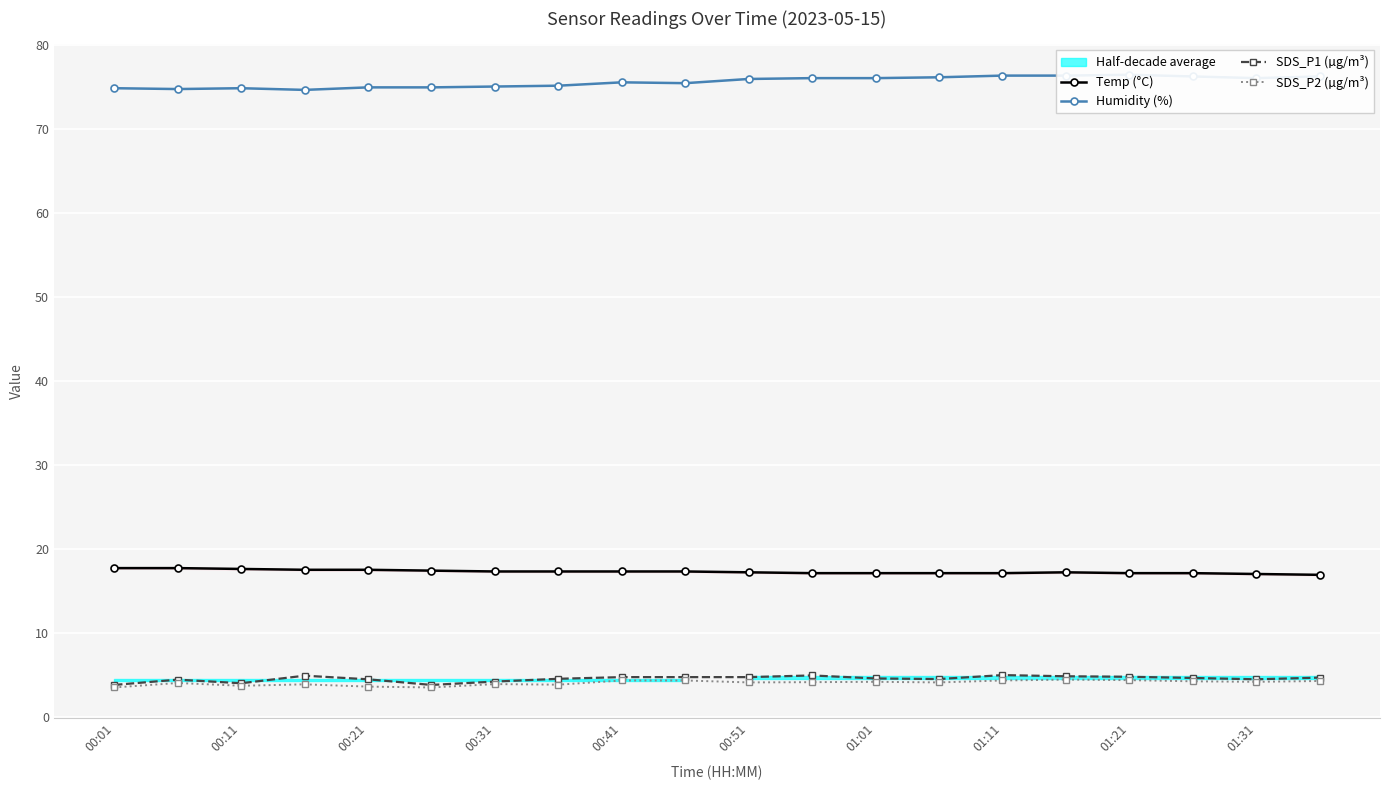

What value does the SDS_P2 (µg/m³) series have at 00:31?

3.9